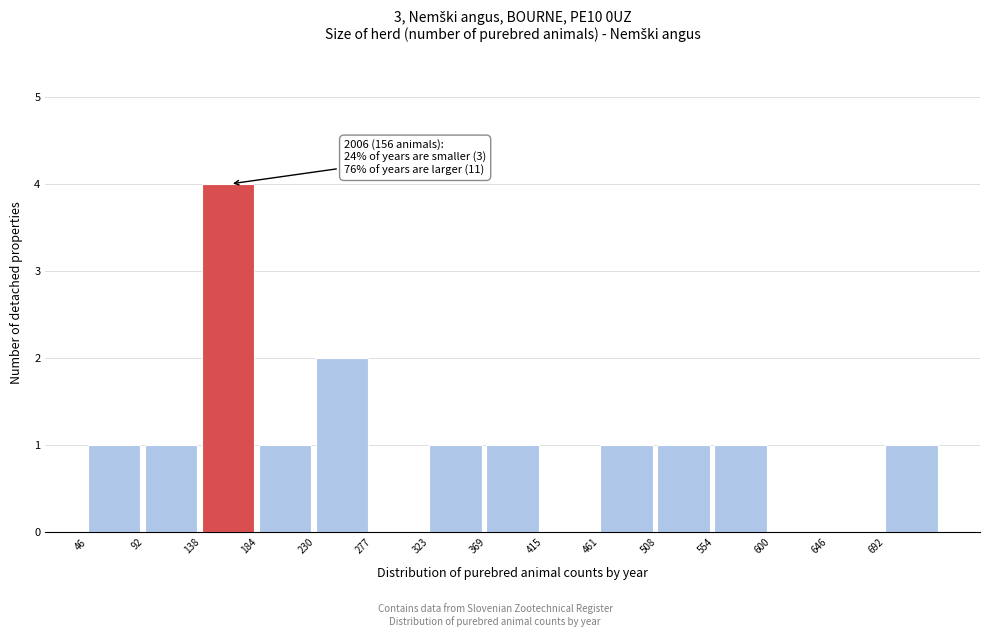

Which range on the x-axis has the tallest bar?

140 to 185